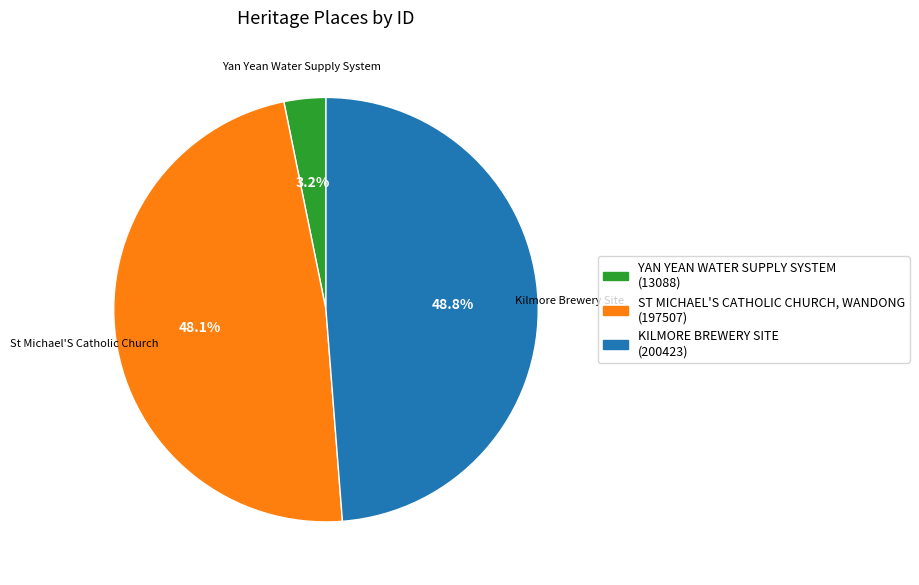

Is it true that KILMORE BREWERY SITE is 49% of the pie?

True